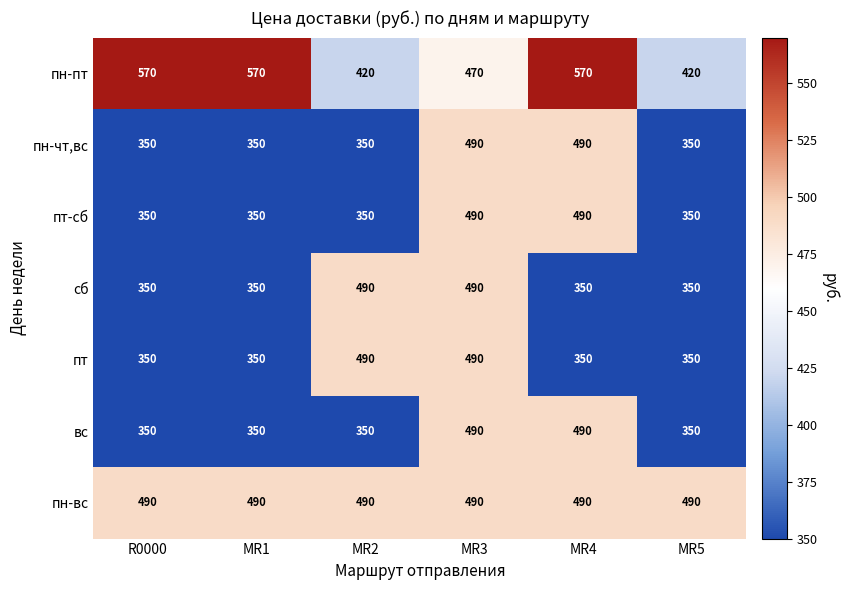

Count the number of categories in the chart.

6